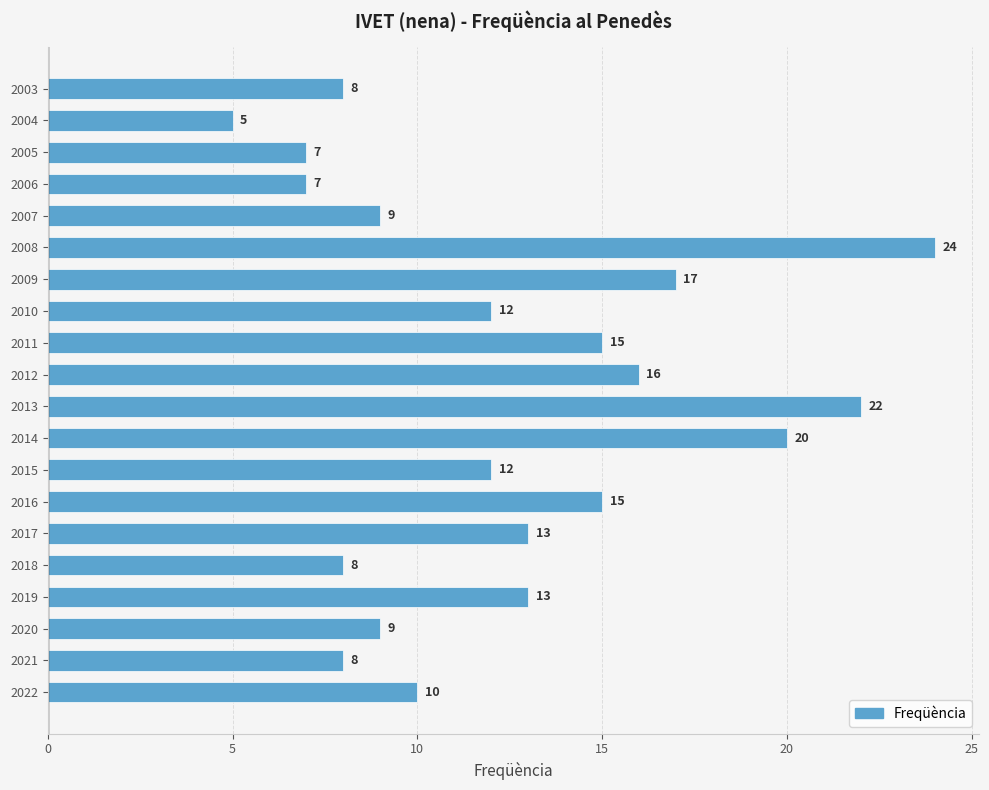

What is the difference between the maximum and minimum values?

19